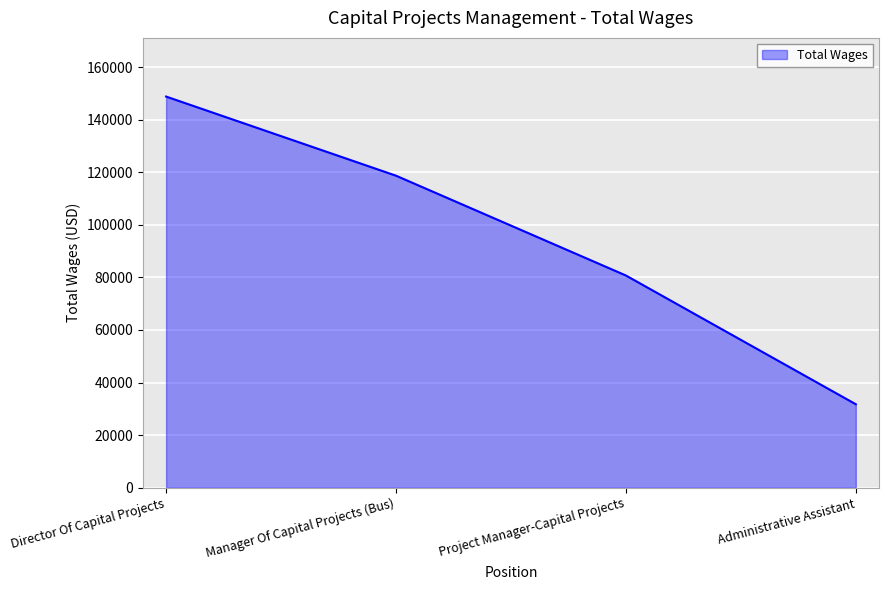

Rank the categories by value from lowest to highest.

Administrative Assistant, Project Manager-Capital Projects, Manager Of Capital Projects (Bus), Director Of Capital Projects